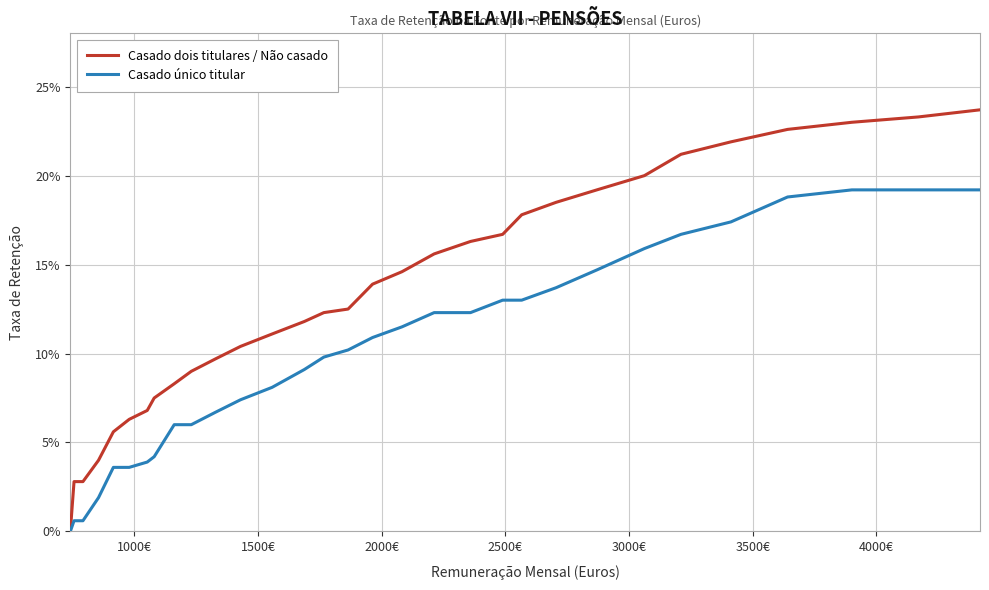

Which series has the largest range (max minus min)?

Casado dois titulares / Não casado